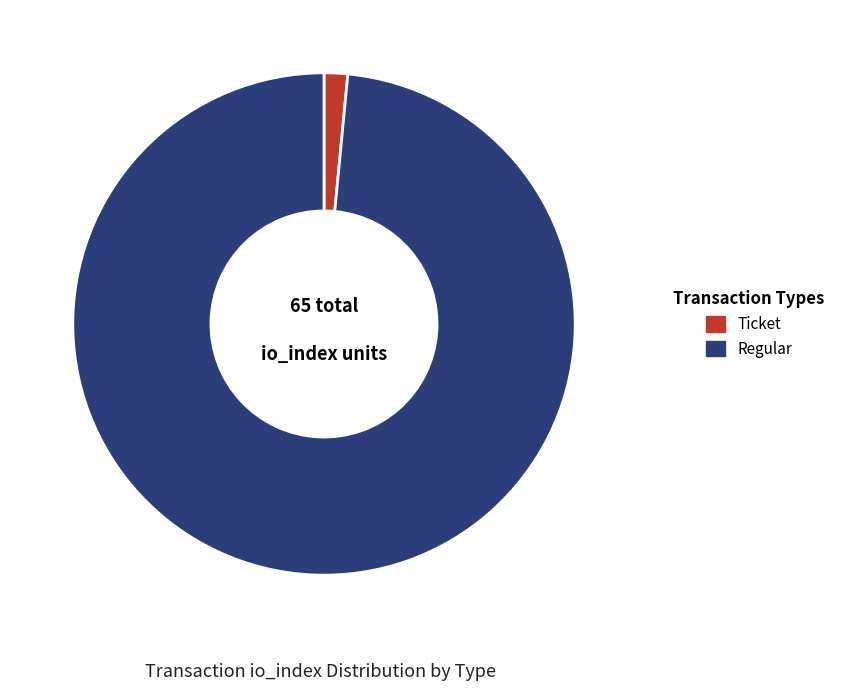

How many slices are in this pie chart?

2